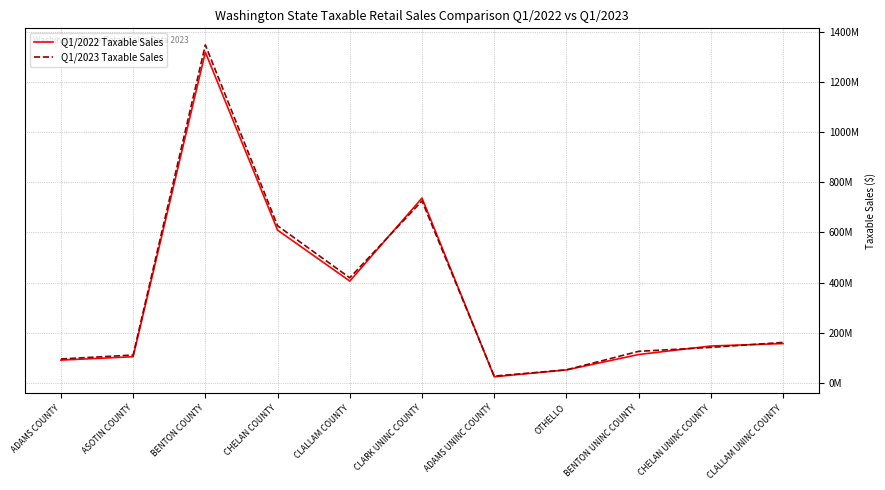

At which category does Q1/2022 Taxable Sales reach its first local peak?

BENTON COUNTY